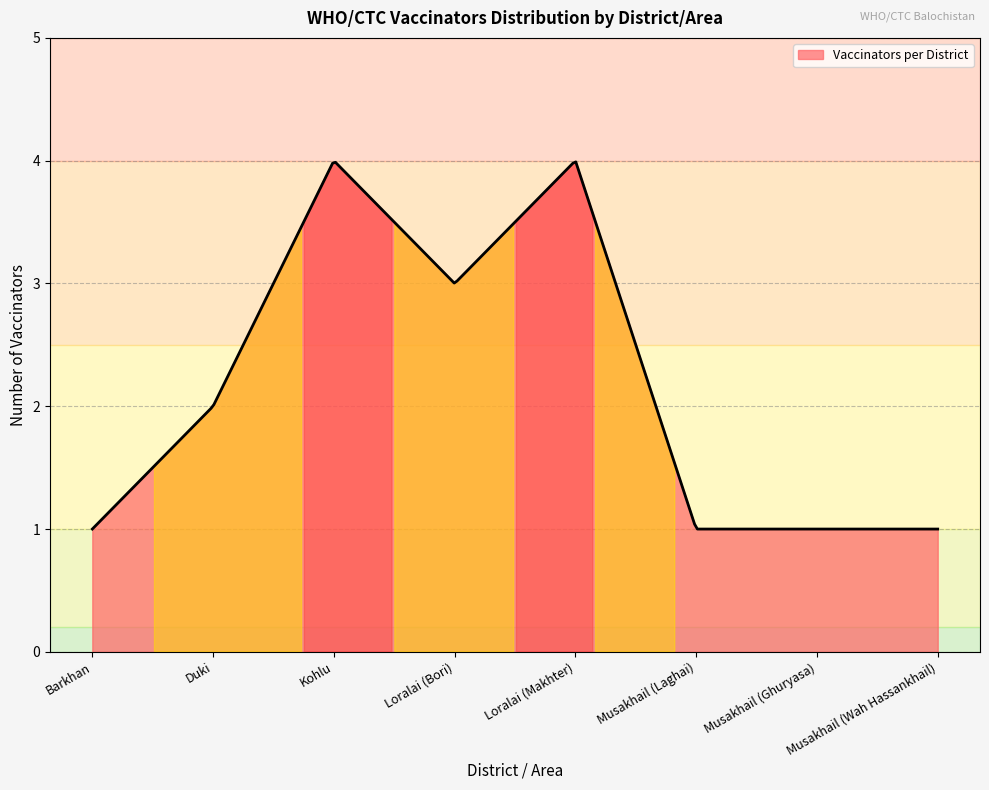

What is the difference between the maximum and minimum values?

3.0